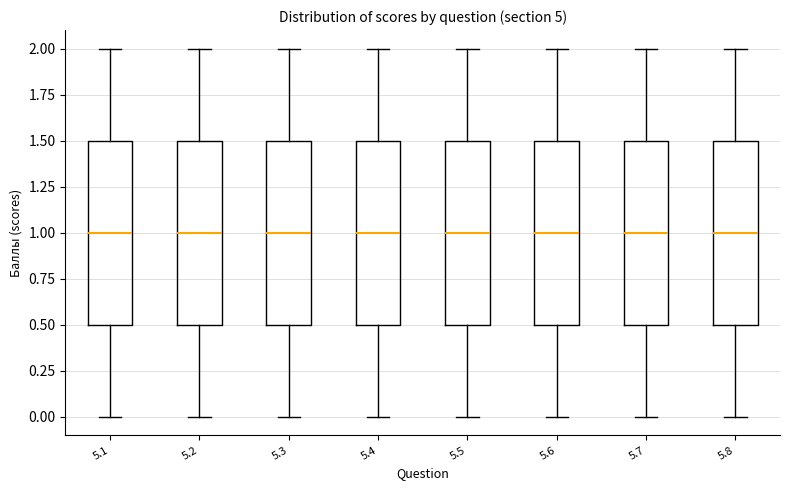

Reading left to right, transcribe this box plot: for each box, give where its median line is, the range the box spans, and where its two whiskers end, as read against the y-axis. The values are not printed on the chart, so give them approximately, as read against the axis.

5.1: median 1.0, box 0.5 to 1.5, whiskers 0.0 to 2.0
5.2: median 1.0, box 0.5 to 1.5, whiskers 0.0 to 2.0
5.3: median 1.0, box 0.5 to 1.5, whiskers 0.0 to 2.0
5.4: median 1.0, box 0.5 to 1.5, whiskers 0.0 to 2.0
5.5: median 1.0, box 0.5 to 1.5, whiskers 0.0 to 2.0
5.6: median 1.0, box 0.5 to 1.5, whiskers 0.0 to 2.0
5.7: median 1.0, box 0.5 to 1.5, whiskers 0.0 to 2.0
5.8: median 1.0, box 0.5 to 1.5, whiskers 0.0 to 2.0